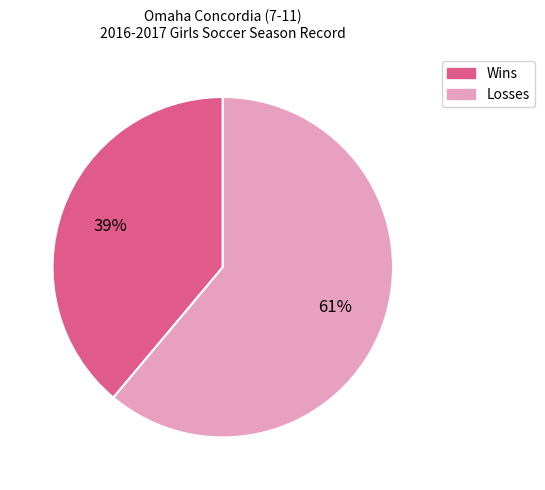

How many slices are in this pie chart?

2